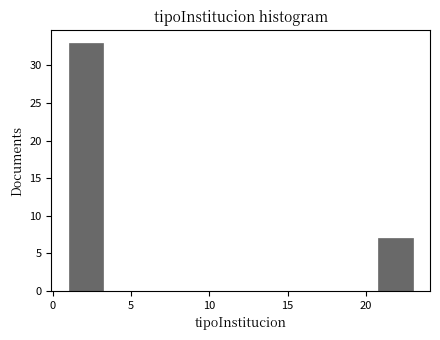

Reading left to right, transcribe this chart: for each bar, give the range it covers on the x-axis and its height. Neither the bar edges nor the heights are printed on the chart, so give them approximately, as read against the axes.

1.0 to 3.2: 33
3.2 to 5.4: 0
5.4 to 7.6: 0
7.6 to 9.8: 0
9.8 to 12.0: 0
12.0 to 14.2: 0
14.2 to 16.4: 0
16.4 to 18.6: 0
18.6 to 20.8: 0
20.8 to 23.0: 7